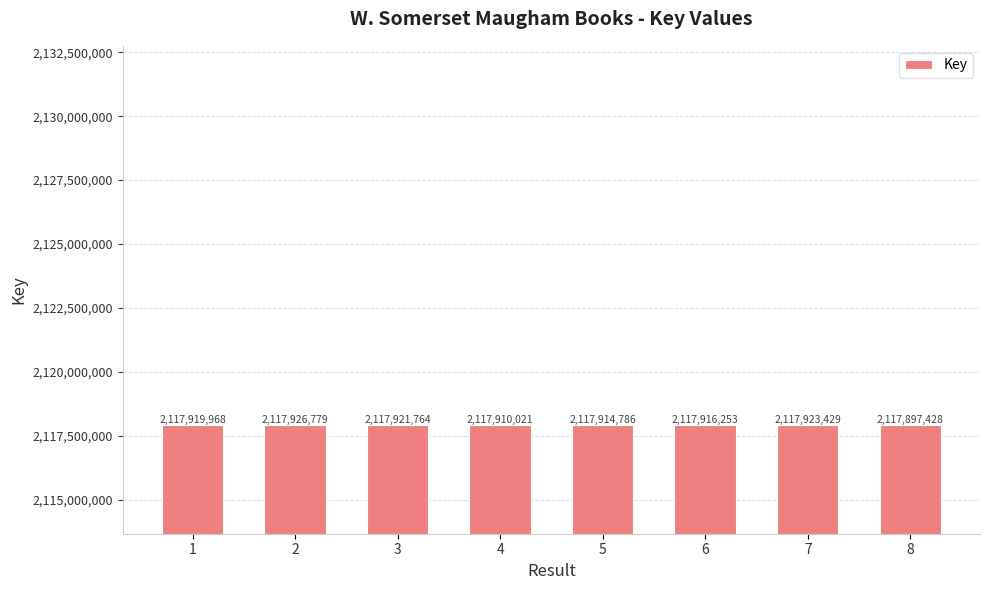

List the labels in order of value, largest first.

2, 7, 3, 1, 6, 5, 4, 8